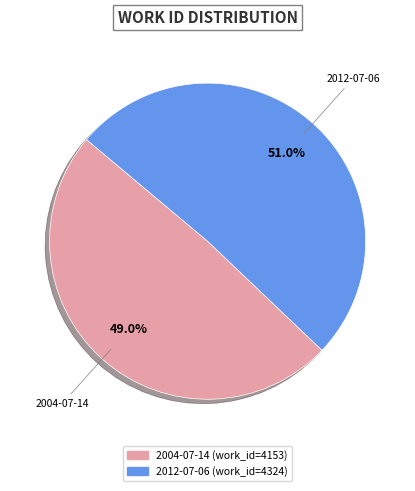

How many segments does this pie chart have?

2